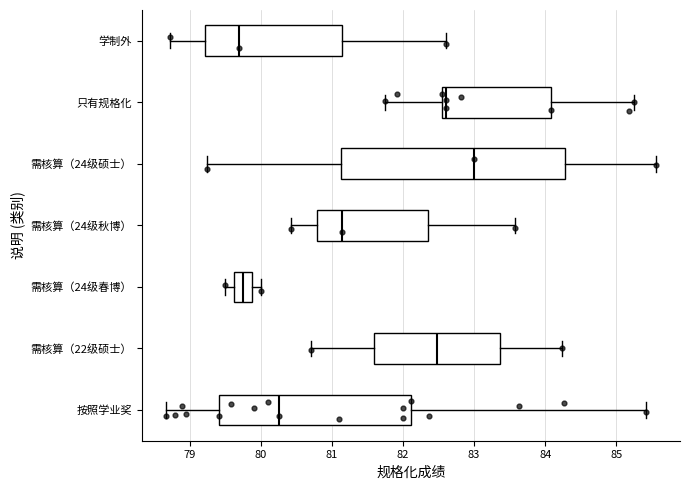

Comparing the boxes themselves (not the whiskers), which one is the widest?

需核算（24级硕士）